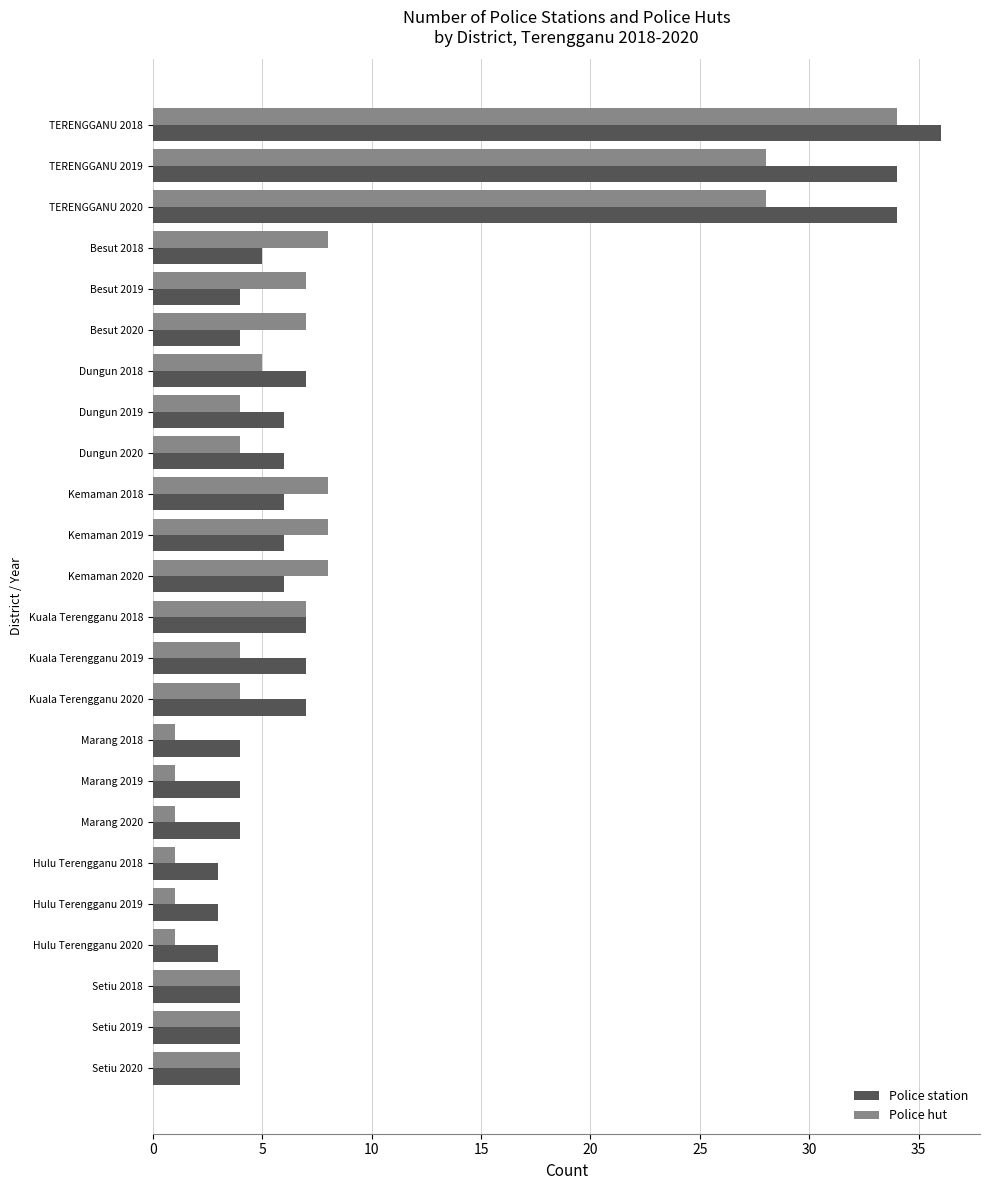

Rank the series by their maximum value, from highest to lowest.

Police station, Police hut